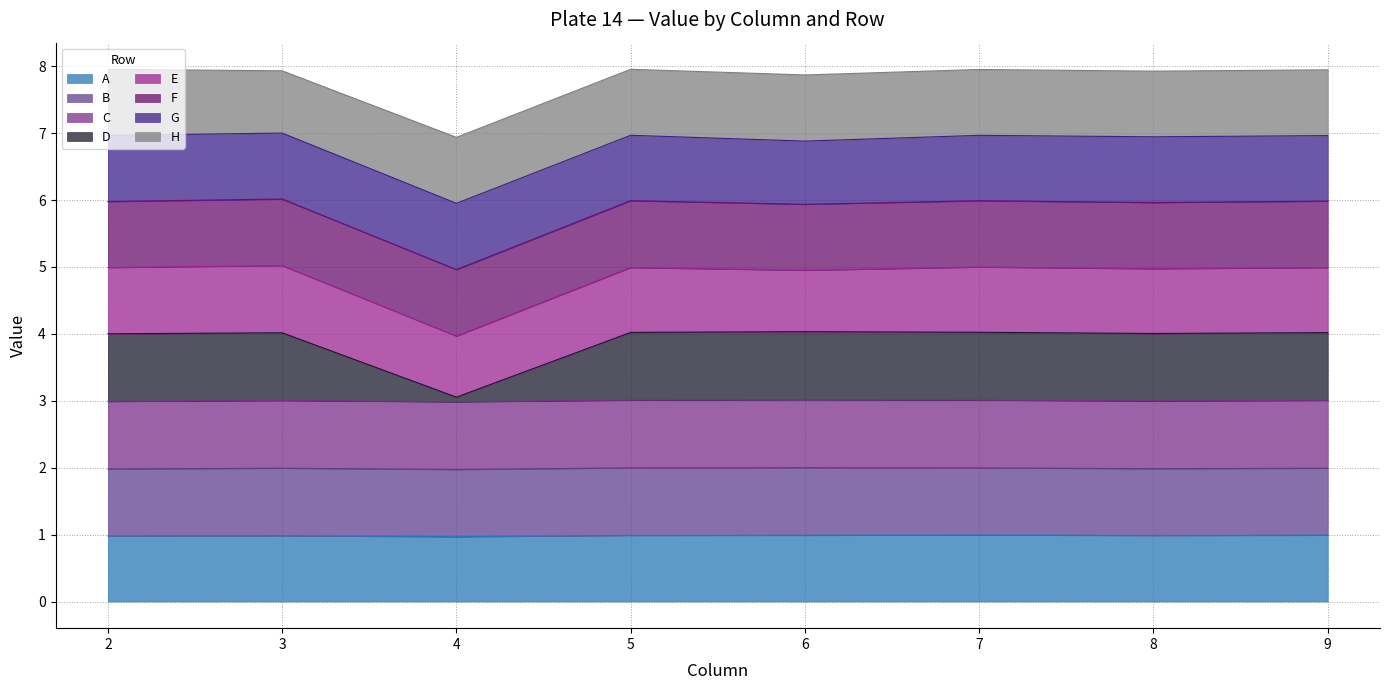

True or false: A has a value of 0.5 at 6.

False